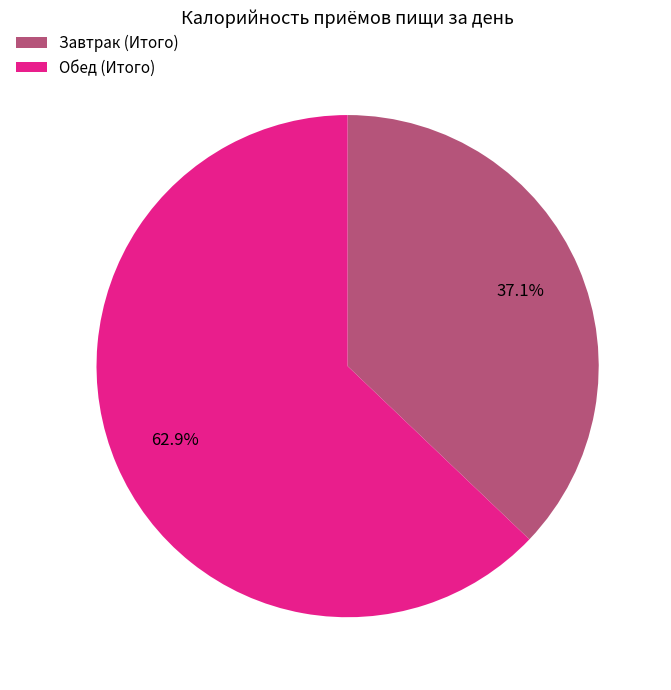

Is the sum of Обед (Итого) and Завтрак (Итого) greater than half?

Yes